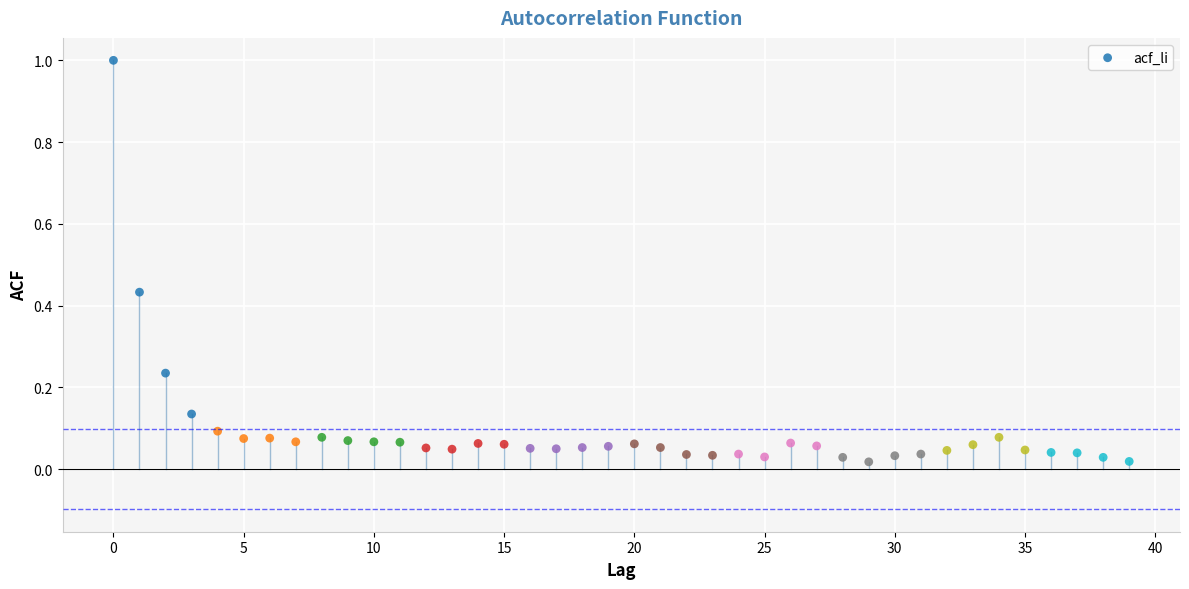

What is the range of Y values (max minus min)?

1.0